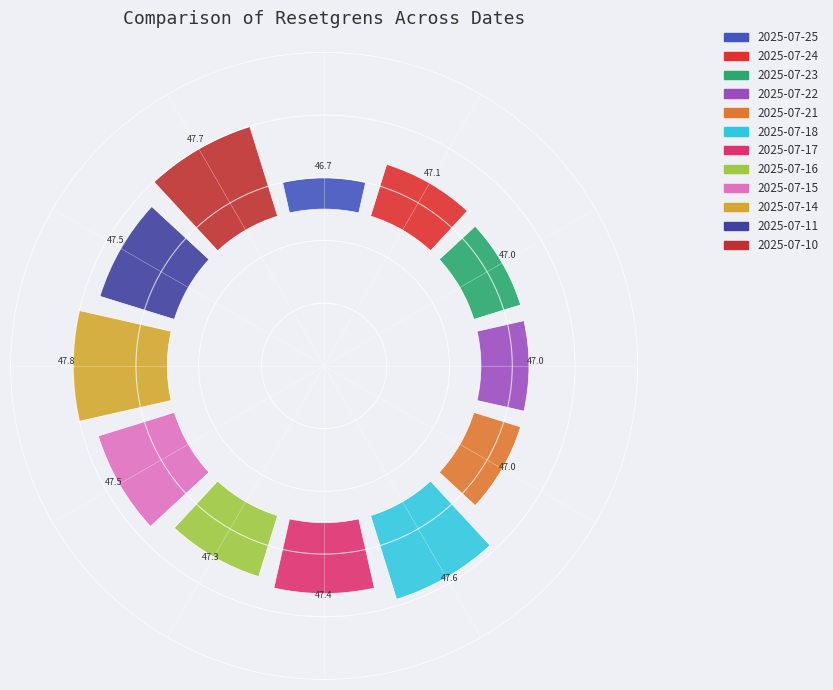

What is the change in value from 2025-07-21 to 2025-07-11?

+0.5